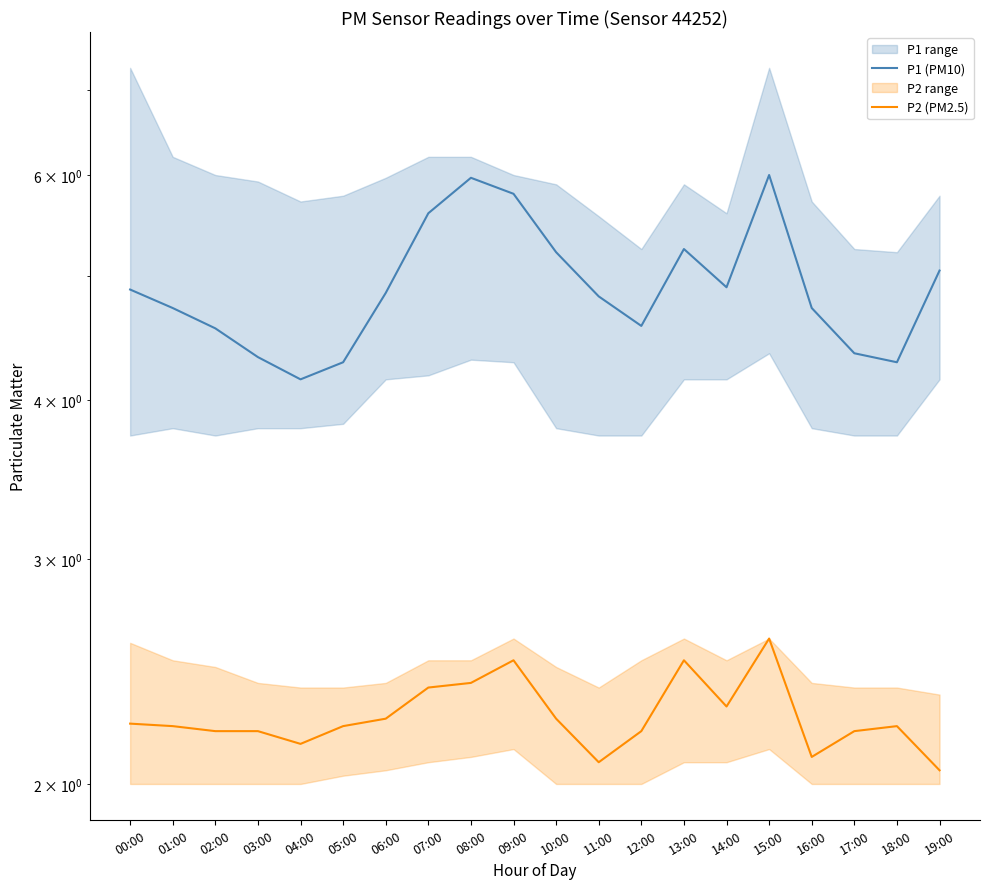

Reading left to right, what are all the values shown in this chart?

P1 (PM10): 00:00=4.9	01:00=4.7	02:00=4.5	03:00=4.3	04:00=4.2	05:00=4.3	06:00=4.8	07:00=5.6	08:00=6.0	09:00=5.8	10:00=5.2	11:00=4.8	12:00=4.6	13:00=5.2	14:00=4.9	15:00=6.0	16:00=4.7	17:00=4.3	18:00=4.3	19:00=5.0
P2 (PM2.5): 00:00=2.2	01:00=2.2	02:00=2.2	03:00=2.2	04:00=2.1	05:00=2.2	06:00=2.2	07:00=2.4	08:00=2.4	09:00=2.5	10:00=2.2	11:00=2.1	12:00=2.2	13:00=2.5	14:00=2.3	15:00=2.6	16:00=2.1	17:00=2.2	18:00=2.2	19:00=2.0